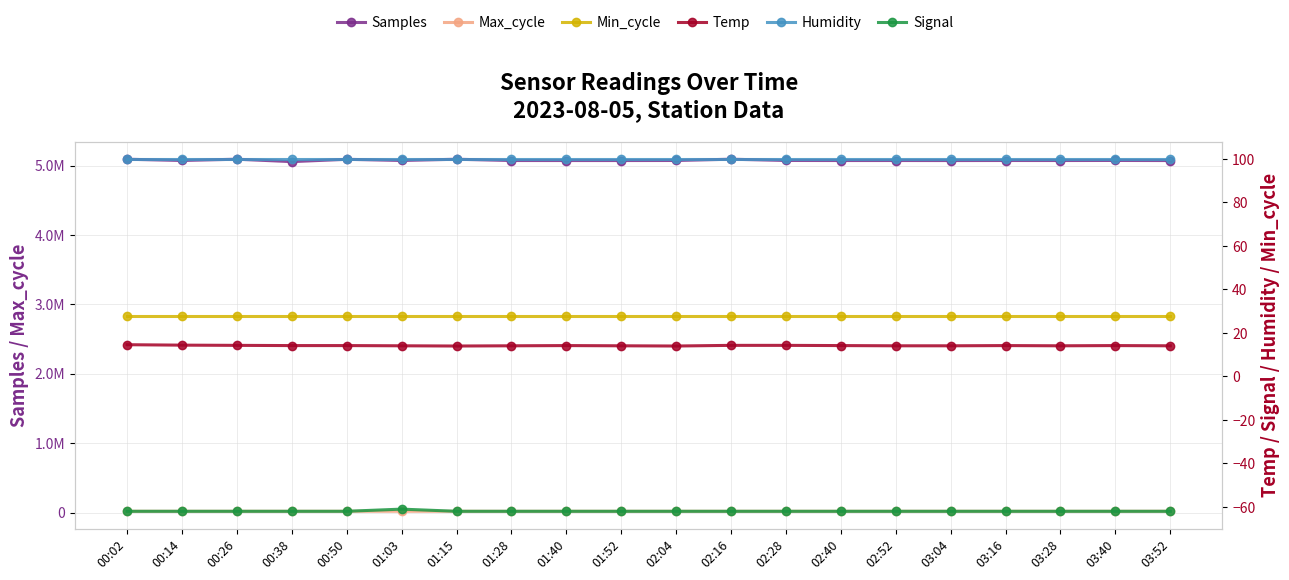

Between 02:40 and 03:04, which series saw the biggest shift?

Max_cycle